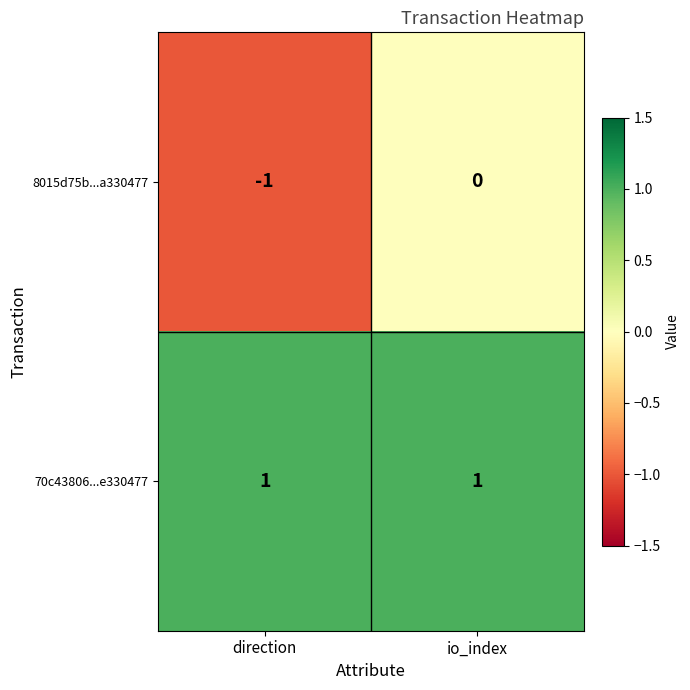

Reading left to right, extract all data points from this chart.

8015d75b...a330477: -1	0
70c43806...e330477: 1	1